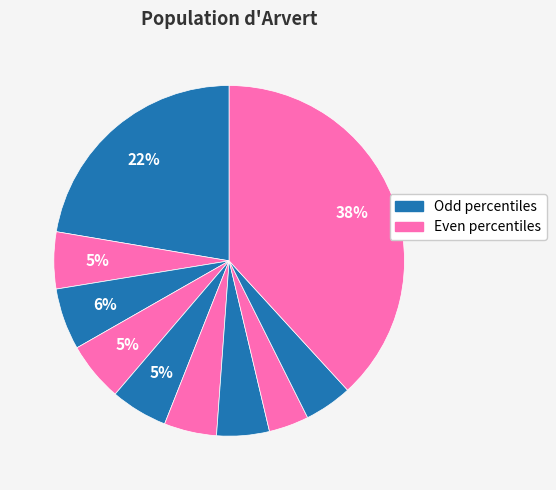

How many segments does this pie chart have?

10